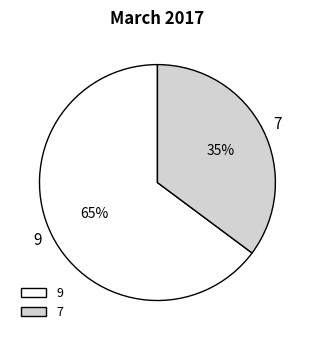

Is it true that 9 is 71% of the pie?

False